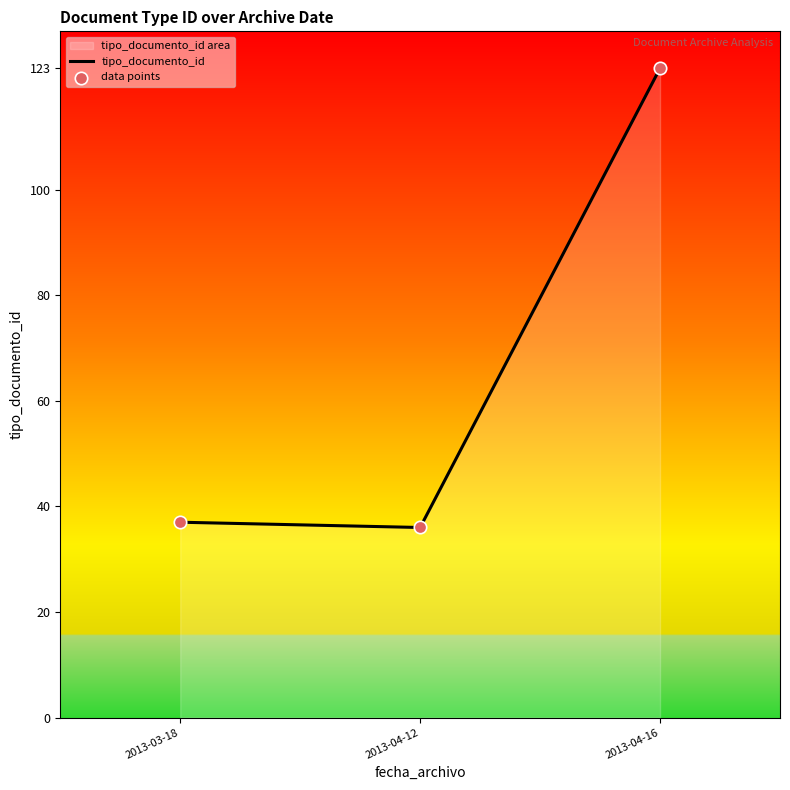

At which category is the sum across all series the highest?

2013-04-16